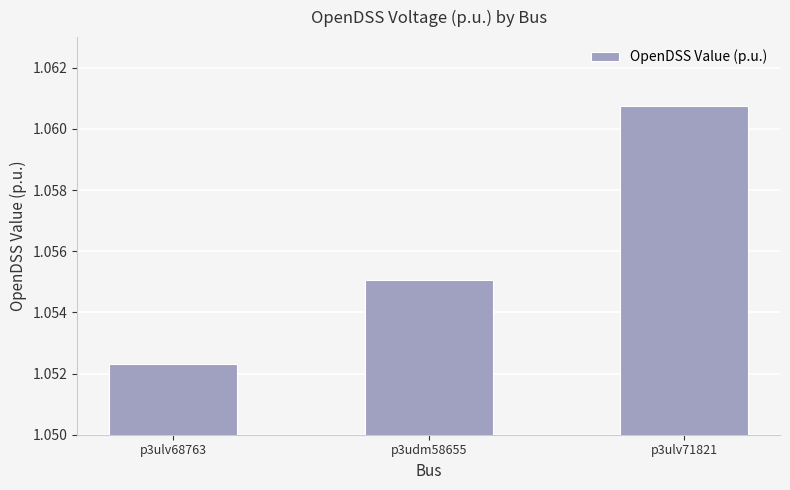

List the labels in order of value, smallest first.

p3ulv68763, p3udm58655, p3ulv71821